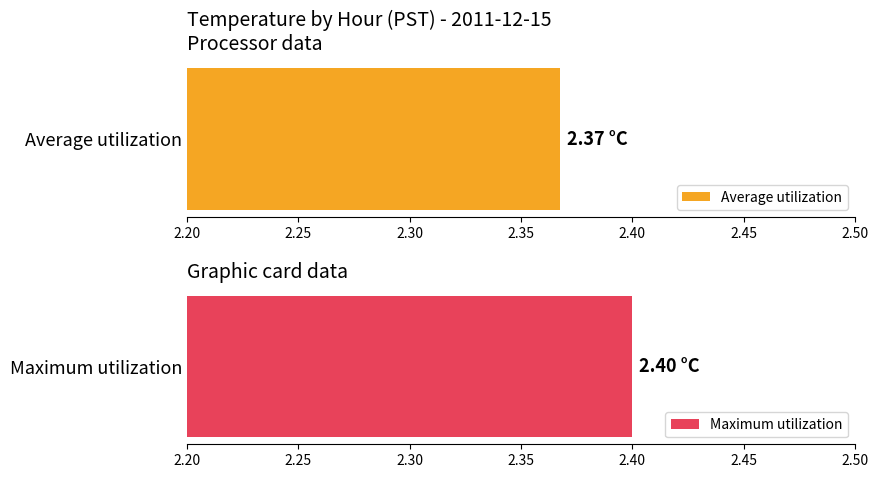

Are the bars grouped side by side (vs. stacked)?

Yes